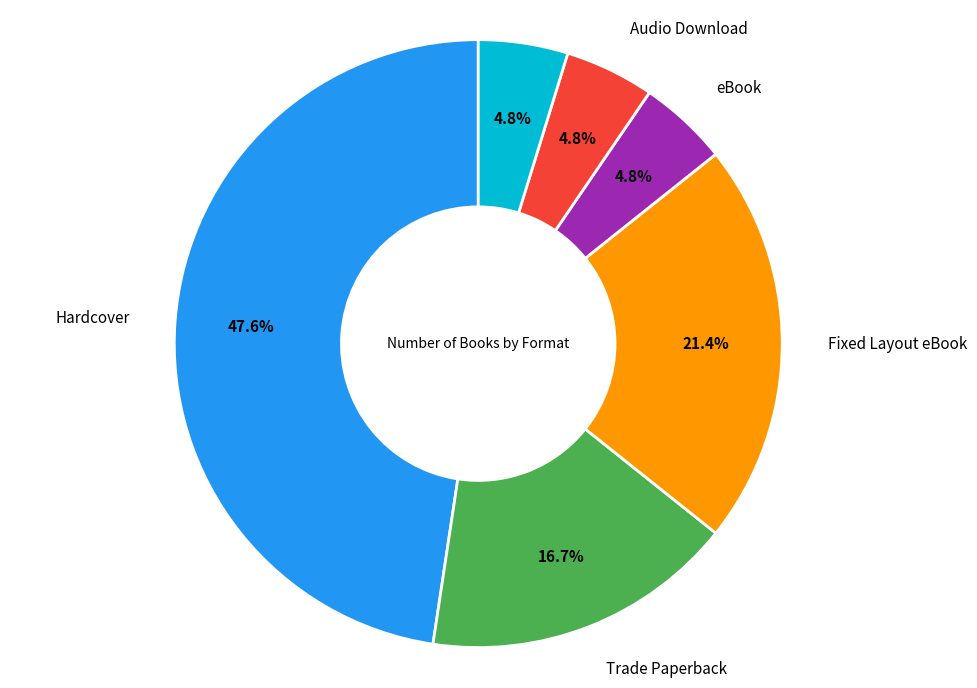

Is there any slice that represents more than half of the pie?

No